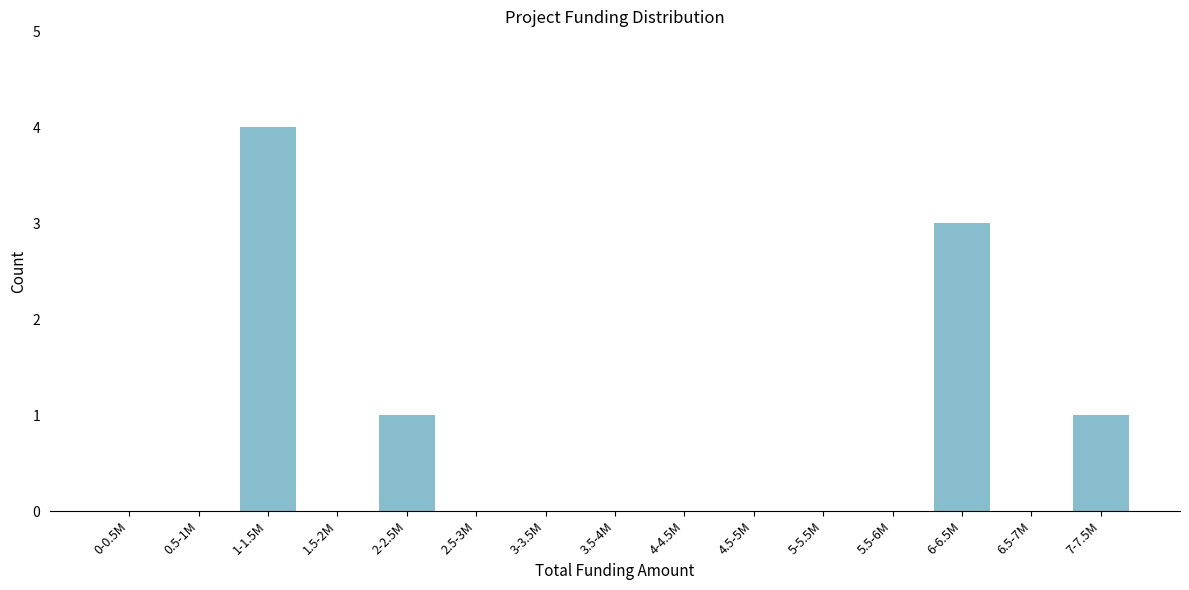

Reading right to left, what are all the values shown in this chart?

7-7.5M=1	6.5-7M=0	6-6.5M=3	5.5-6M=0	5-5.5M=0	4.5-5M=0	4-4.5M=0	3.5-4M=0	3-3.5M=0	2.5-3M=0	2-2.5M=1	1.5-2M=0	1-1.5M=4	0.5-1M=0	0-0.5M=0